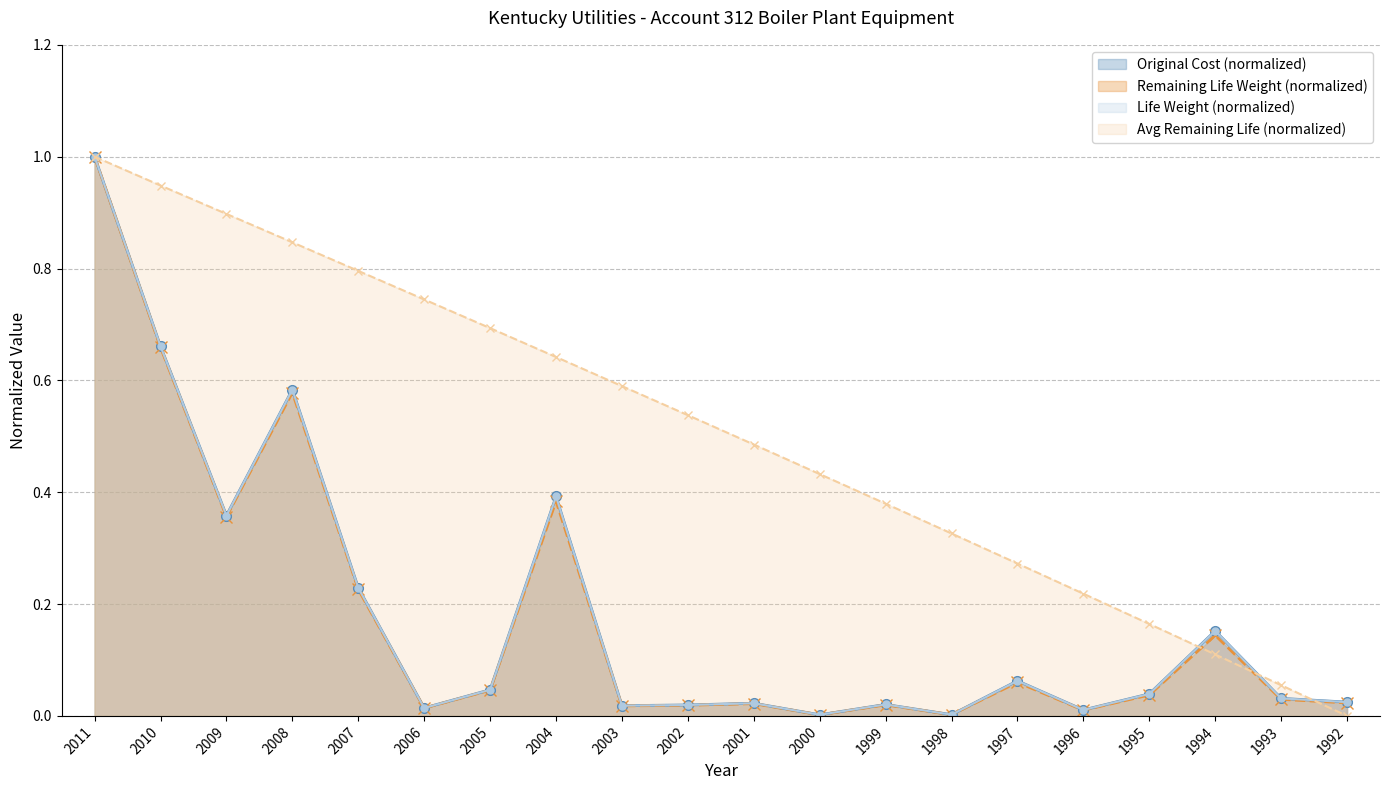

True or false: Remaining Life Weight has a value of 1.0 at 2011.

True